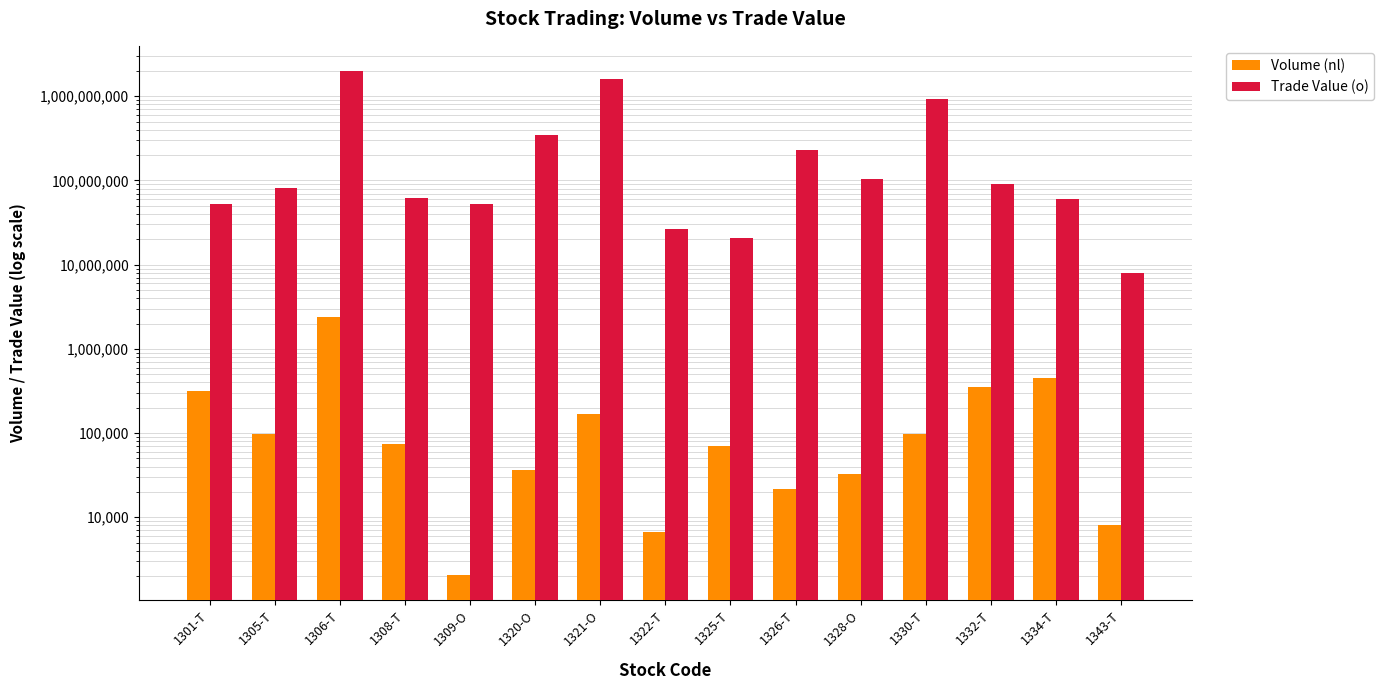

Read the Trade Value (o) value at 1326-T.

229053740